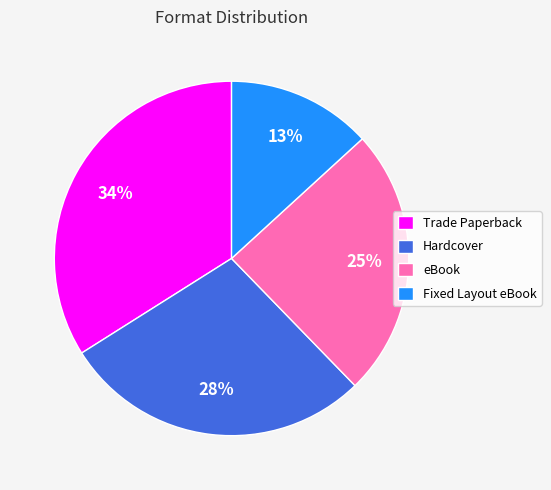

Rank the categories by value from highest to lowest.

Trade Paperback, Hardcover, eBook, Fixed Layout eBook